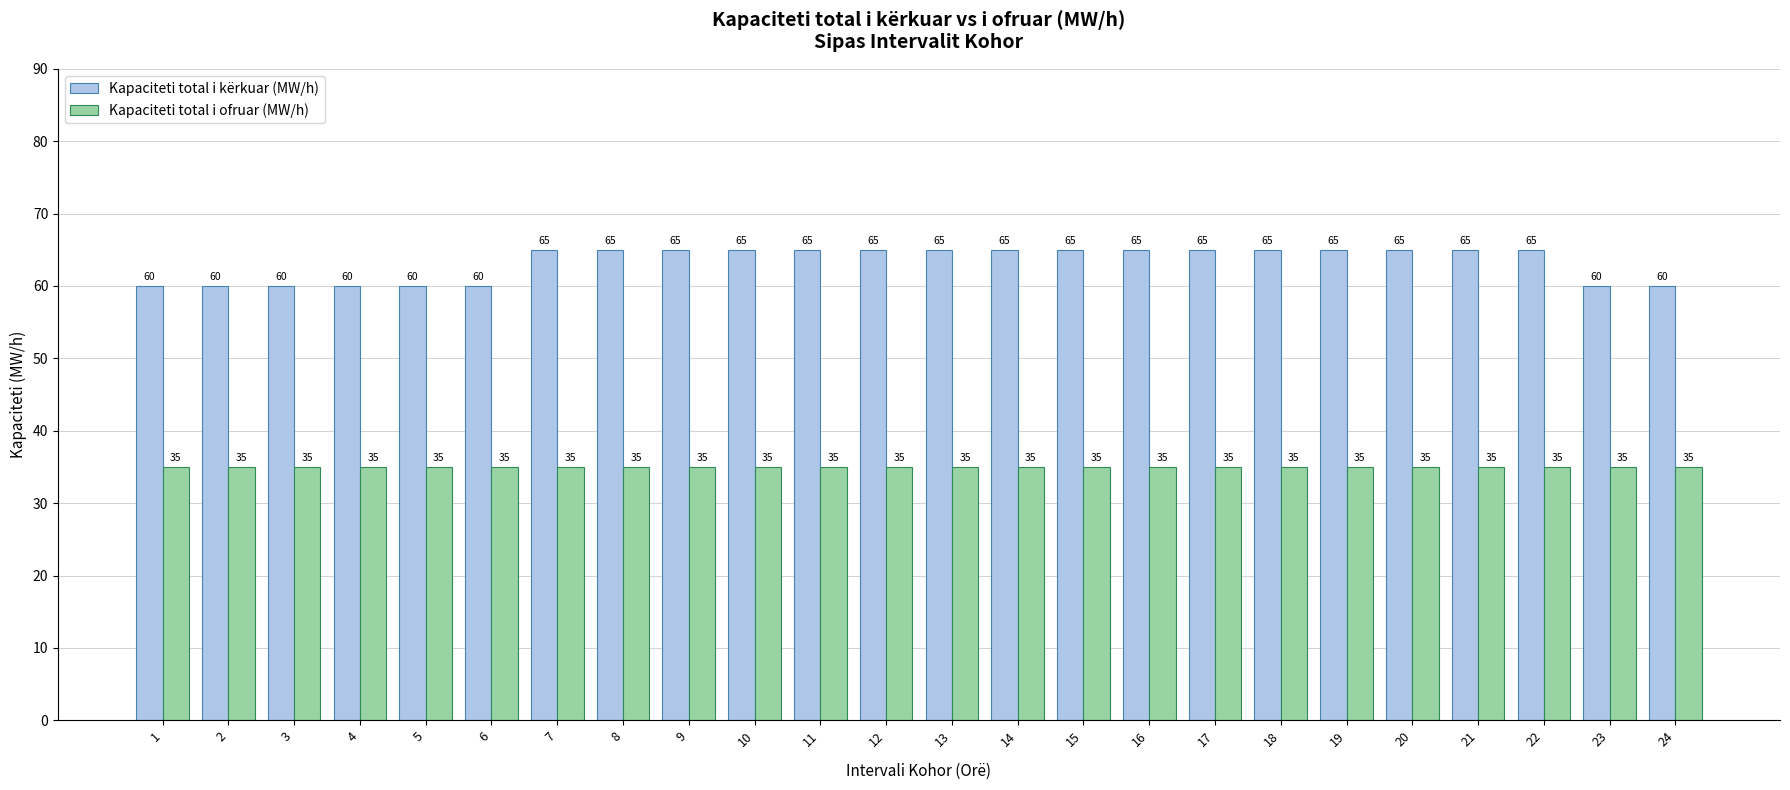

How many groups of bars are there?

24